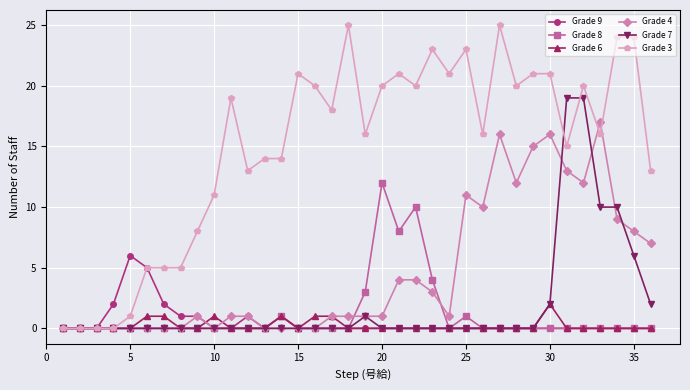

What is the average value of the Grade 8 series?

1